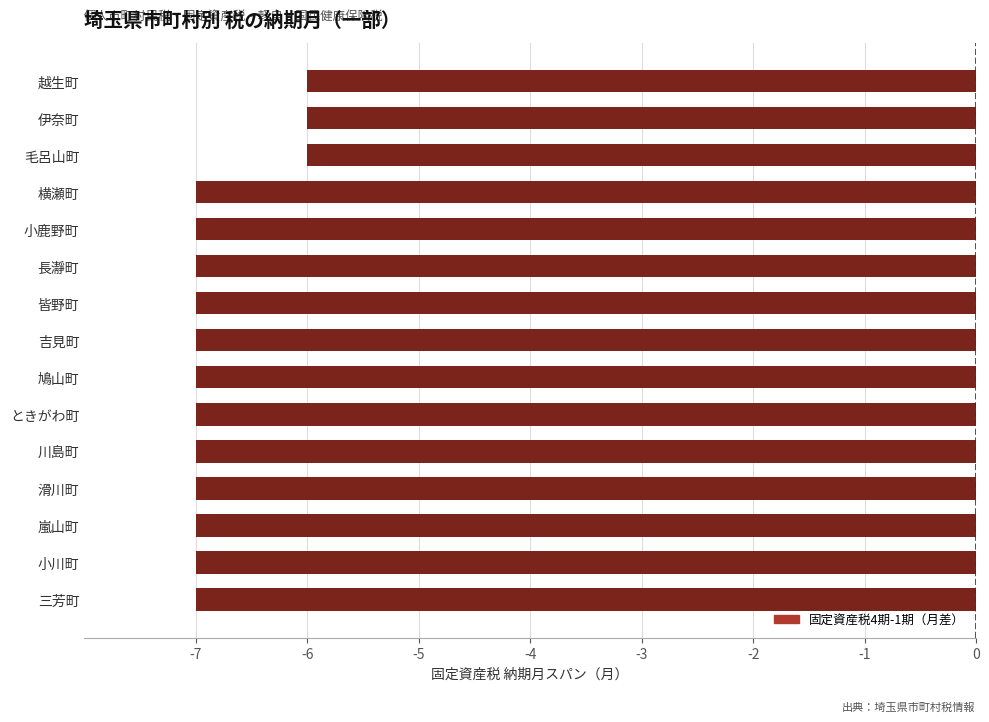

True or false: the data shows -7 at 三芳町.

True